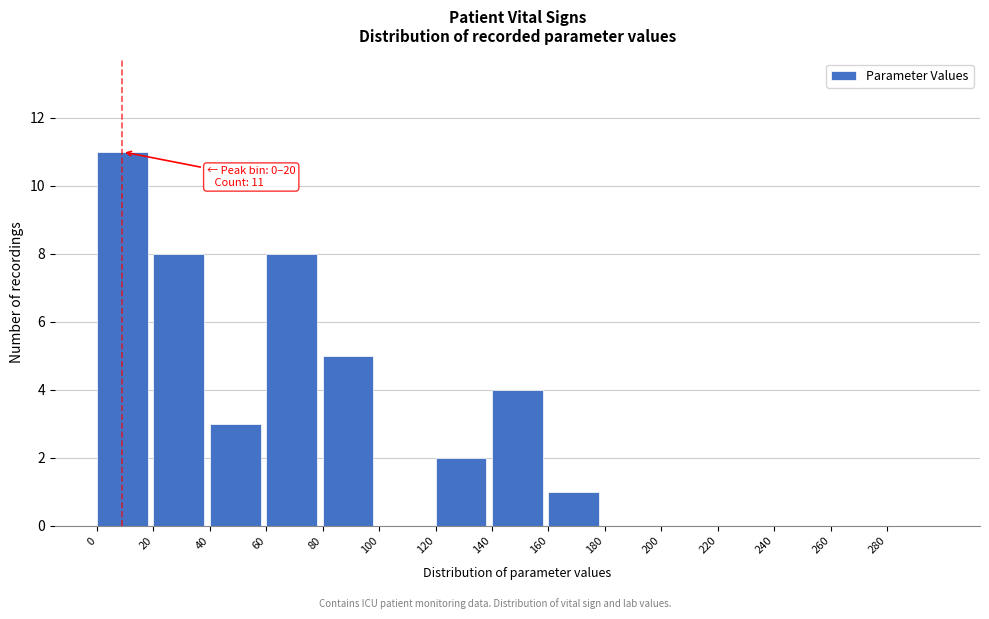

Which range on the x-axis has the tallest bar?

0 to 20